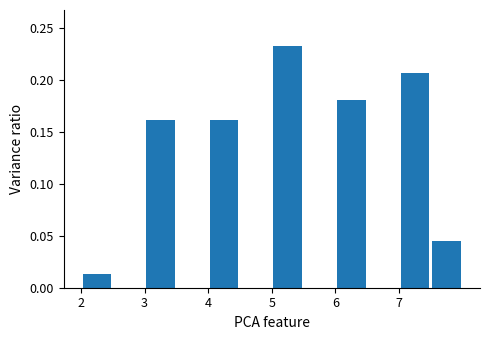

Reading left to right, transcribe this chart: for each bar, give the range it covers on the x-axis and its height. The values are not printed on the chart, so give them approximately, as read against the axis.

2.0 to 2.5: 0.015
2.5 to 3.0: 0
3.0 to 3.5: 0.160
3.5 to 4.0: 0
4.0 to 4.5: 0.160
4.5 to 5.0: 0
5.0 to 5.5: 0.230
5.5 to 6.0: 0
6.0 to 6.5: 0.180
6.5 to 7.0: 0
7.0 to 7.5: 0.205
7.5 to 8.0: 0.045